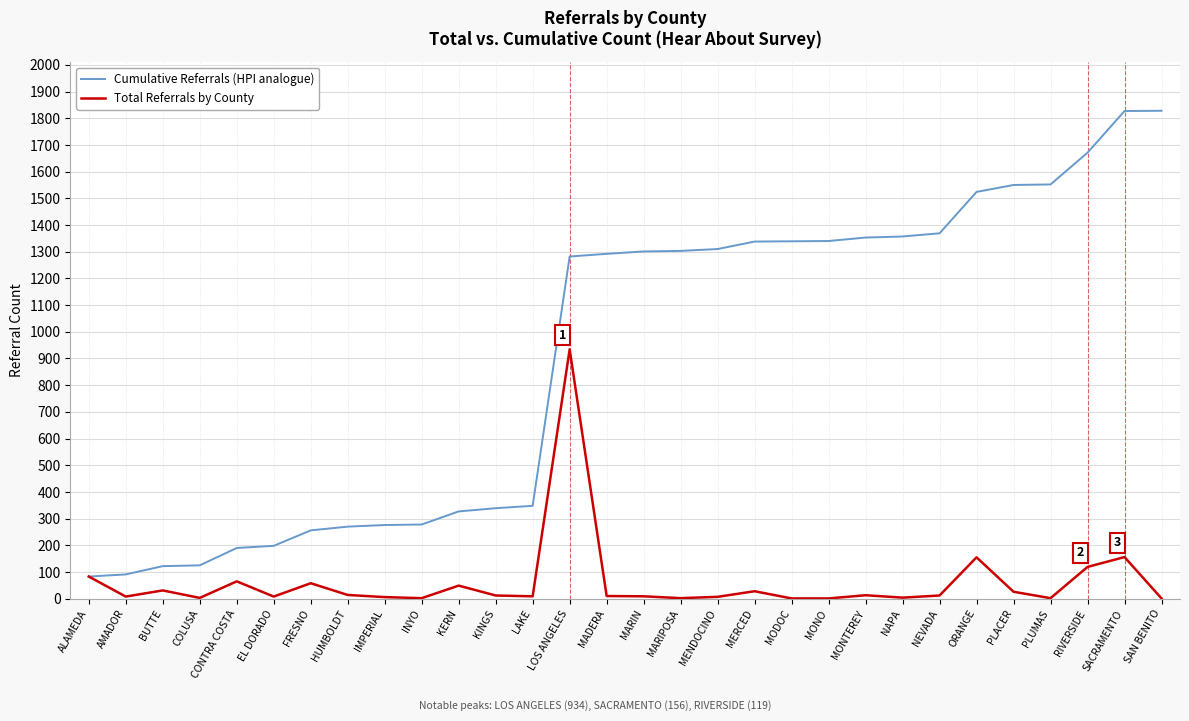

Which series has the largest total across all categories?

Cumulative Referrals (HPI analogue)